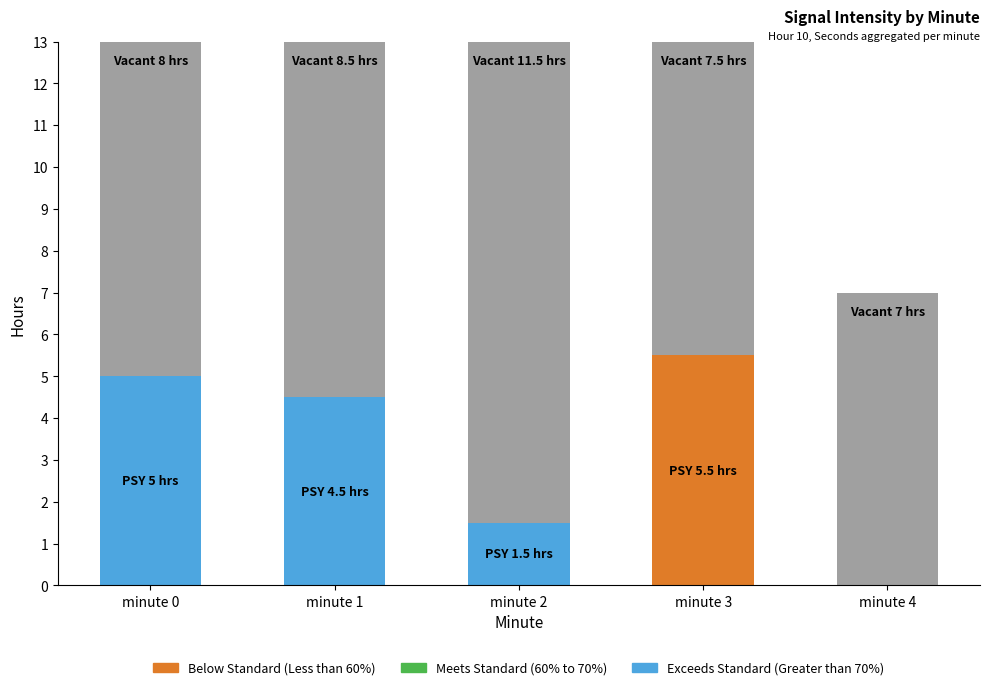

How many categories are shown in the chart?

5